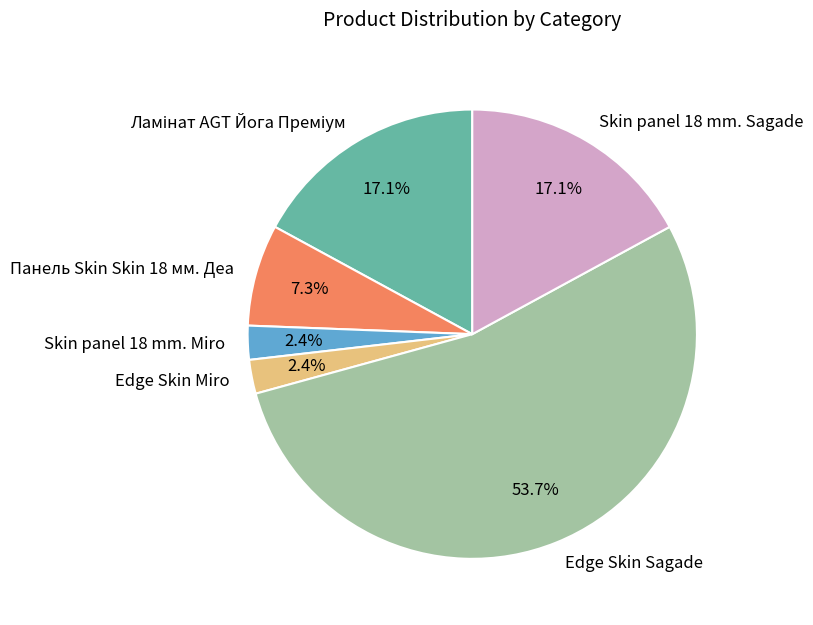

Is it true that Edge Skin Sagade is 40% of the pie?

False